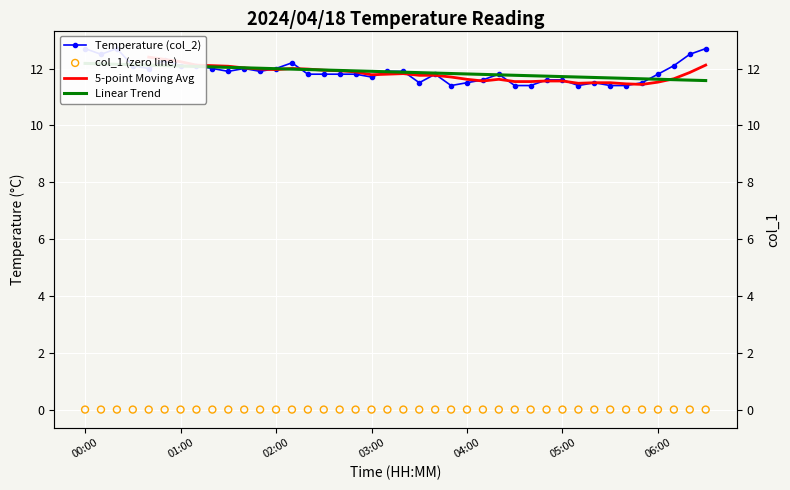

What is the ratio of the value at 03:20 to the value at 04:20?

1.0